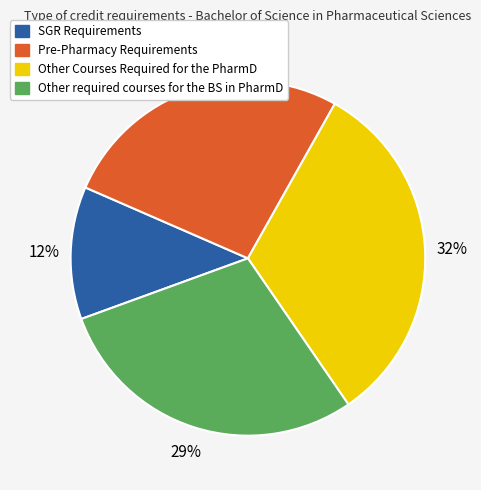

How many slices are in this pie chart?

4